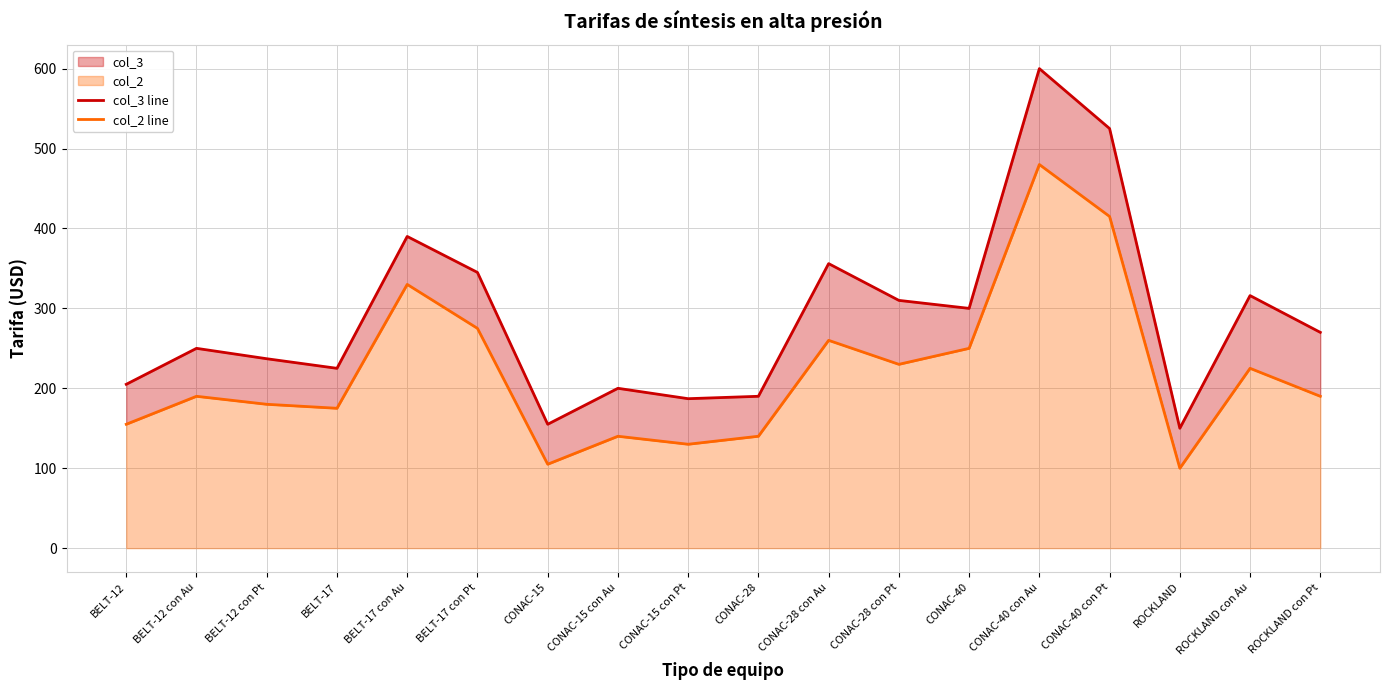

Reading left to right, transcribe all the data shown in this chart.

col_3 line: BELT-12=205	BELT-12 con Au=250	BELT-12 con Pt=237	BELT-17=225	BELT-17 con Au=390	BELT-17 con Pt=345	CONAC-15=155	CONAC-15 con Au=200	CONAC-15 con Pt=187	CONAC-28=190	CONAC-28 con Au=356	CONAC-28 con Pt=310	CONAC-40=300	CONAC-40 con Au=600	CONAC-40 con Pt=525	ROCKLAND=150	ROCKLAND con Au=316	ROCKLAND con Pt=270
col_2 line: BELT-12=155	BELT-12 con Au=190	BELT-12 con Pt=180	BELT-17=175	BELT-17 con Au=330	BELT-17 con Pt=275	CONAC-15=105	CONAC-15 con Au=140	CONAC-15 con Pt=130	CONAC-28=140	CONAC-28 con Au=260	CONAC-28 con Pt=230	CONAC-40=250	CONAC-40 con Au=480	CONAC-40 con Pt=415	ROCKLAND=100	ROCKLAND con Au=225	ROCKLAND con Pt=190